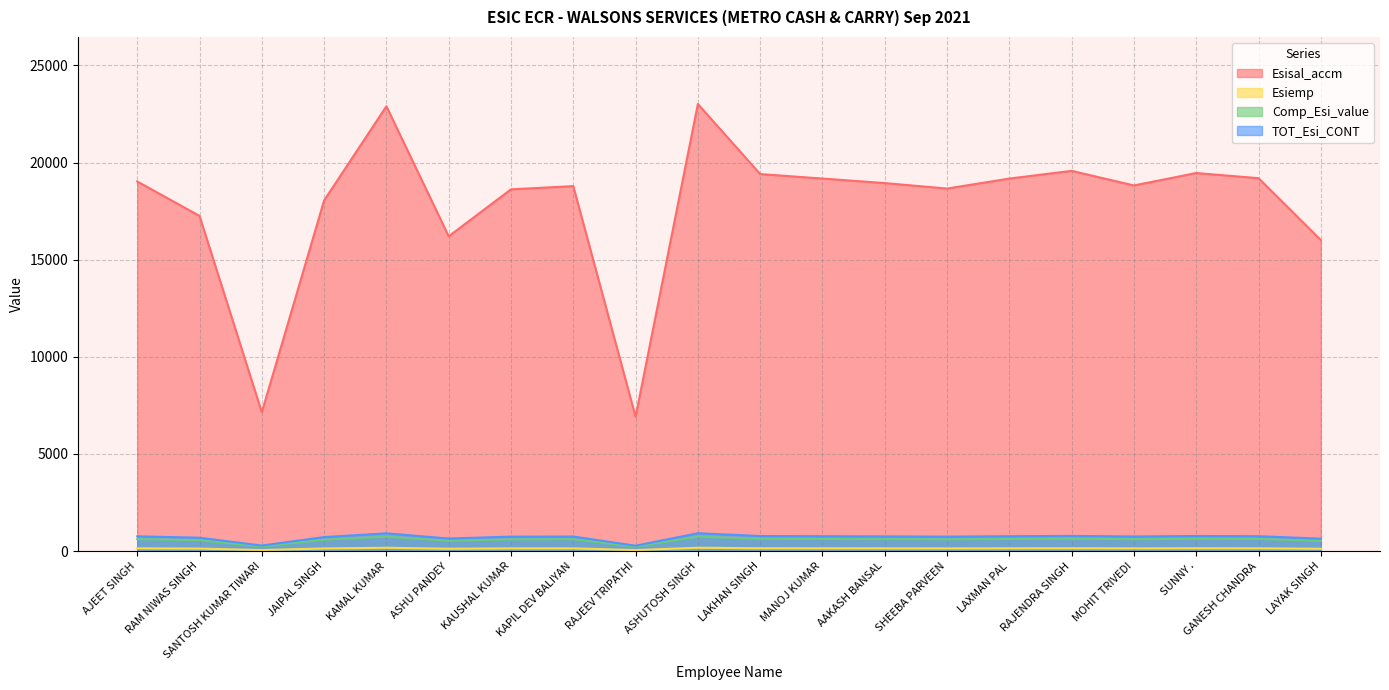

Reading left to right, transcribe all the data shown in this chart.

Esisal_accm: 19031.0	17257.0	7148.0	18052.0	22901.0	16207.0	18624.0	18790.0	6913.0	23017.0	19410.0	19180.0	18946.0	18665.0	19179.0	19575.0	18824.0	19464.0	19199.0	16013.0
Esiemp: 143.0	130.0	54.0	136.0	172.0	122.0	140.0	141.0	52.0	173.0	146.0	144.0	143.0	140.0	144.0	147.0	142.0	146.0	144.0	121.0
Comp_Esi_value: 618.5	560.9	232.3	586.7	744.3	526.7	605.3	610.7	224.7	748.1	630.8	623.4	615.7	606.6	623.3	636.2	611.8	632.6	624.0	520.4
TOT_Esi_CONT: 761.5	690.9	286.3	722.7	916.3	648.7	745.3	751.7	276.7	921.1	776.8	767.4	758.7	746.6	767.3	783.2	753.8	778.6	768.0	641.4